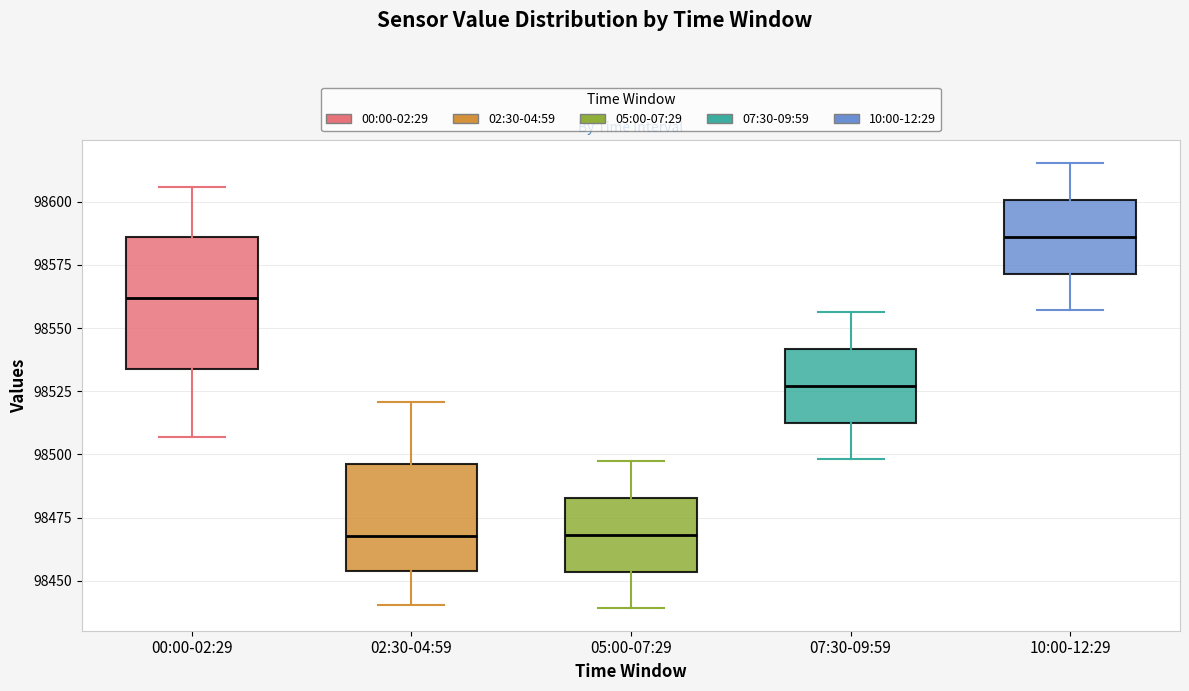

Reading left to right, transcribe this box plot: for each box, give where its median line is, the range the box spans, and where its two whiskers end, as read against the y-axis. The values are not printed on the chart, so give them approximately, as read against the axis.

00:00-02:29: median 98560, box 98535 to 98585, whiskers 98505 to 98605
02:30-04:59: median 98470, box 98455 to 98495, whiskers 98440 to 98520
05:00-07:29: median 98470, box 98455 to 98485, whiskers 98440 to 98500
07:30-09:59: median 98525, box 98515 to 98540, whiskers 98500 to 98555
10:00-12:29: median 98585, box 98570 to 98600, whiskers 98555 to 98615